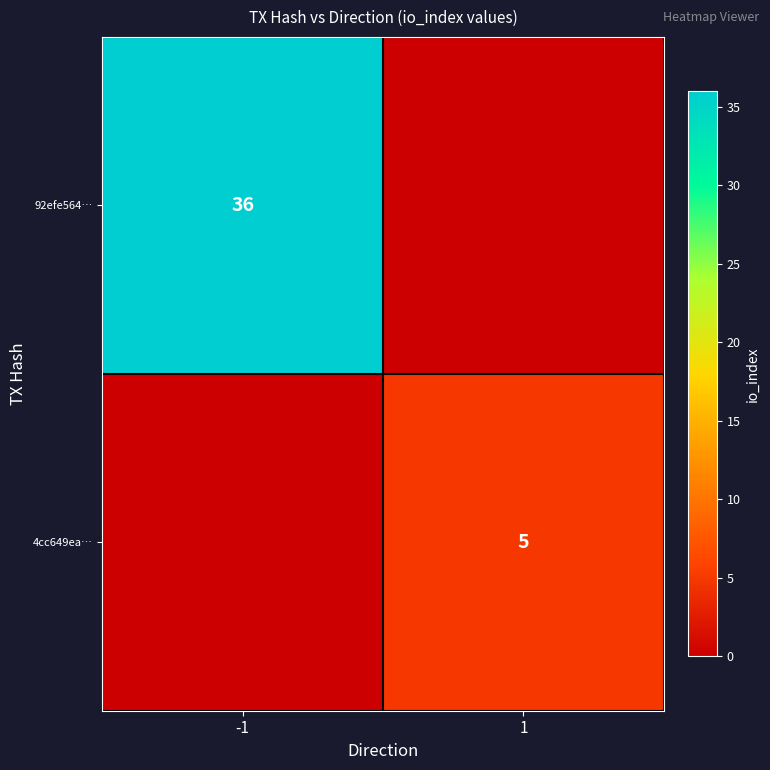

Is it true that 4cc649ea… equals 8 at 1?

False